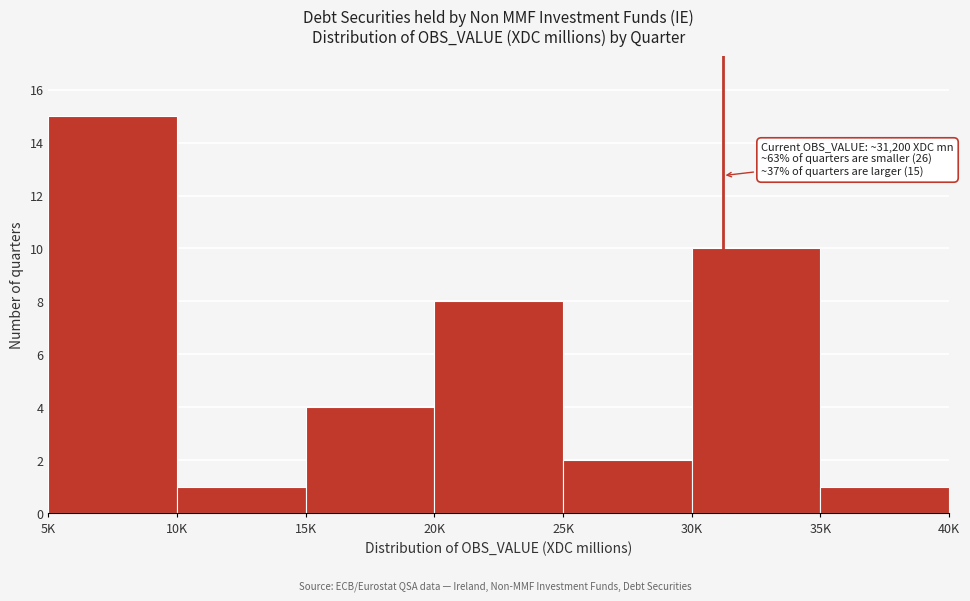

Reading left to right, extract all data points from this chart.

15	1	4	8	2	10	1